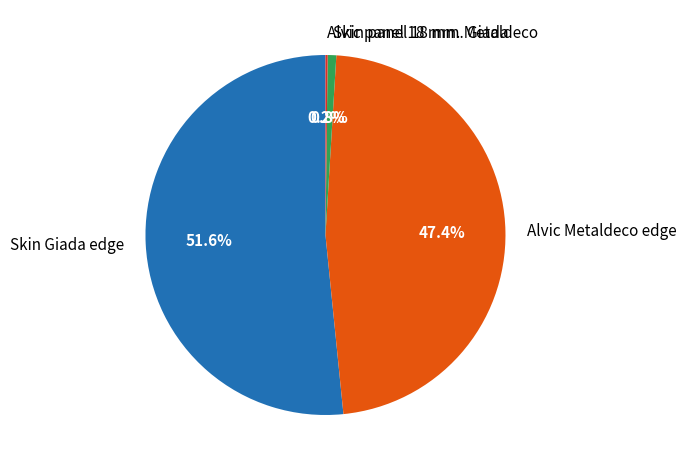

Does Skin panel 18 mm. Giada account for over 50% of the chart?

No